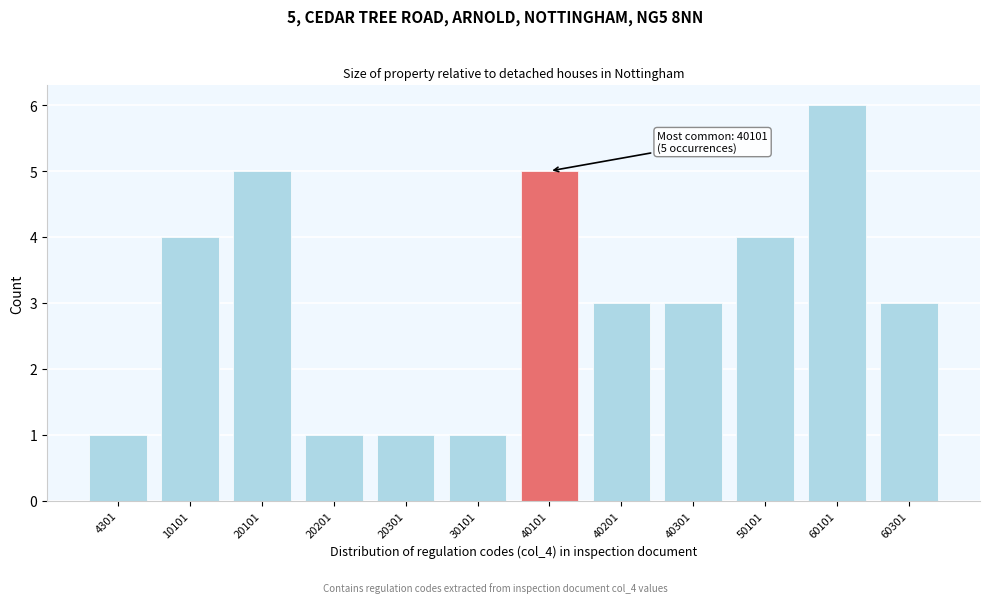

Reading right to left, transcribe all the data shown in this chart.

3	6	4	3	3	5	1	1	1	5	4	1